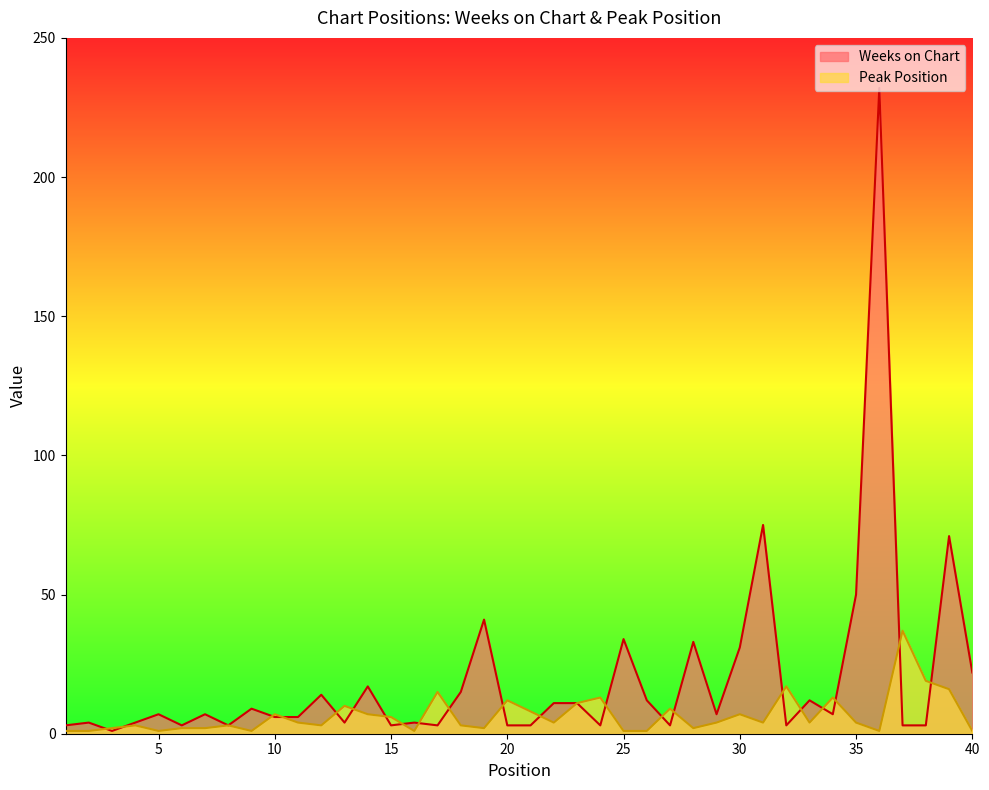

Reading left to right, what are all the values shown in this chart?

Weeks on Chart: 3	4	1	4	7	3	7	3	9	6	6	14	4	17	3	4	3	15	41	3	3	11	11	3	34	12	3	33	7	31	75	3	12	7	50	232	3	3	71	22
Peak Position: 1	1	2	3	1	2	2	3	1	7	4	3	10	7	6	1	15	3	2	12	8	4	11	13	1	1	9	2	4	7	4	17	4	13	4	1	37	19	16	1